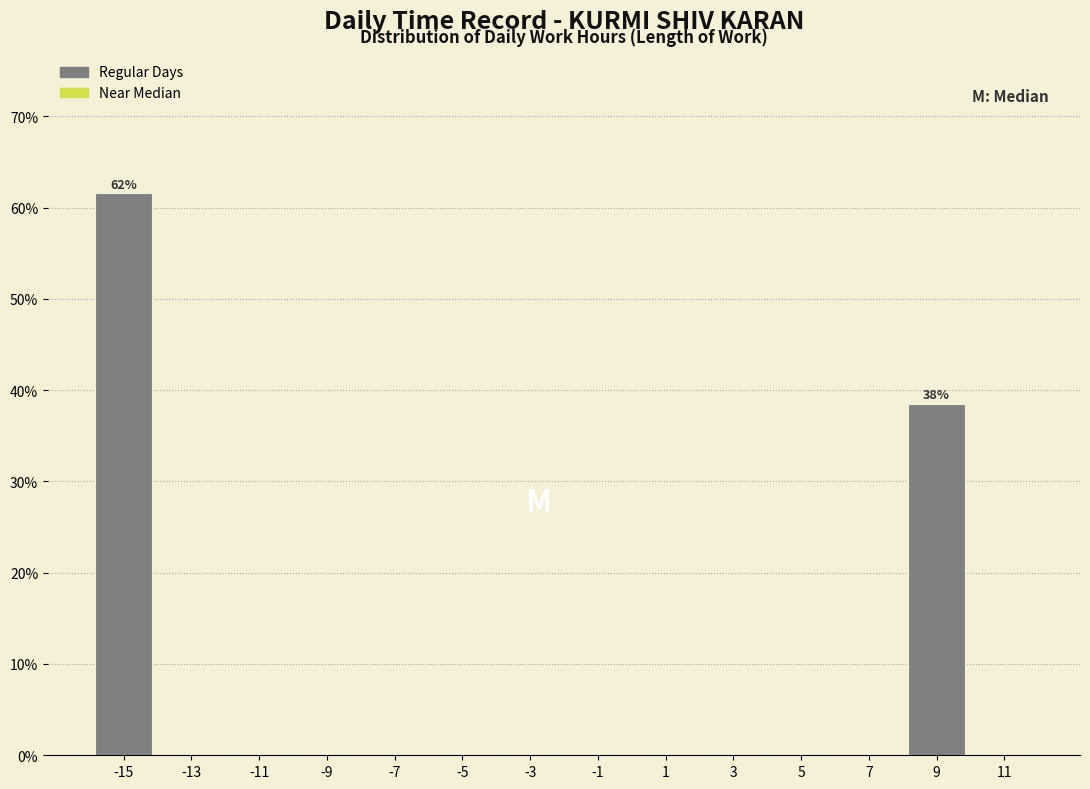

Over which range of the x-axis is the bar tallest?

-16 to -14